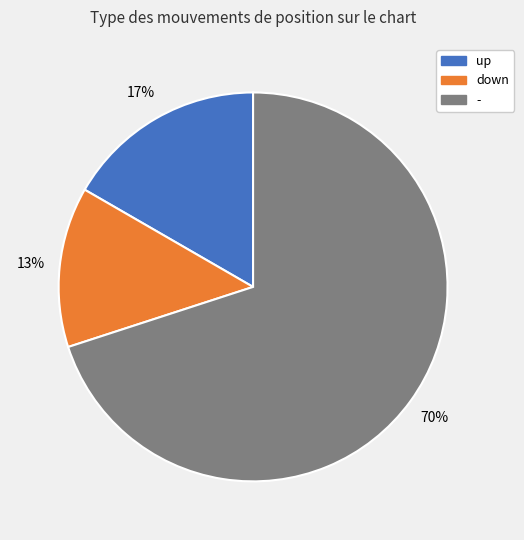

The up slice represents 8% of the pie. True or false?

False